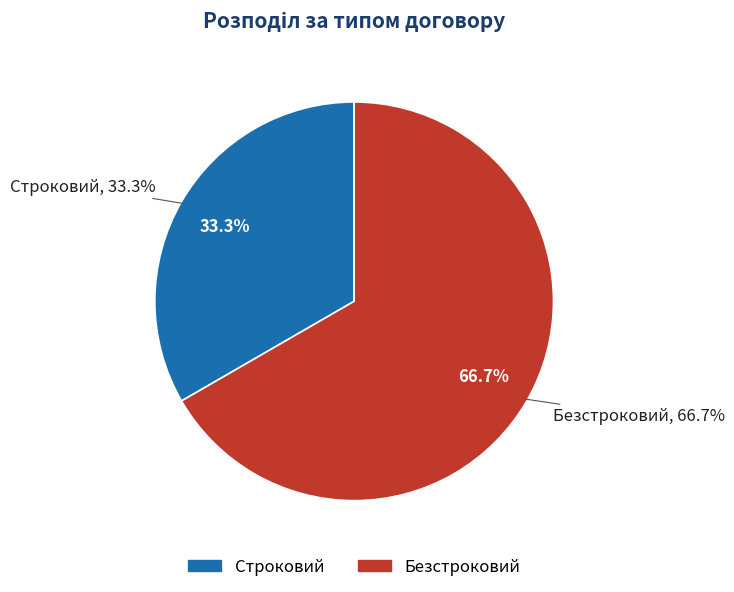

Rank the categories by value from lowest to highest.

Строковий, Безстроковий